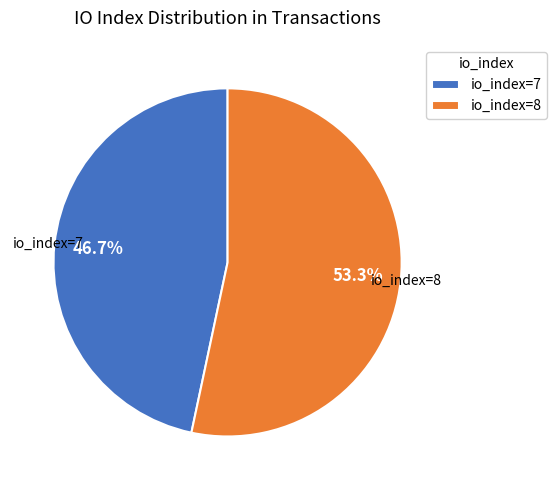

What is the ratio of the value at io_index=7 to the value at io_index=8?

0.9